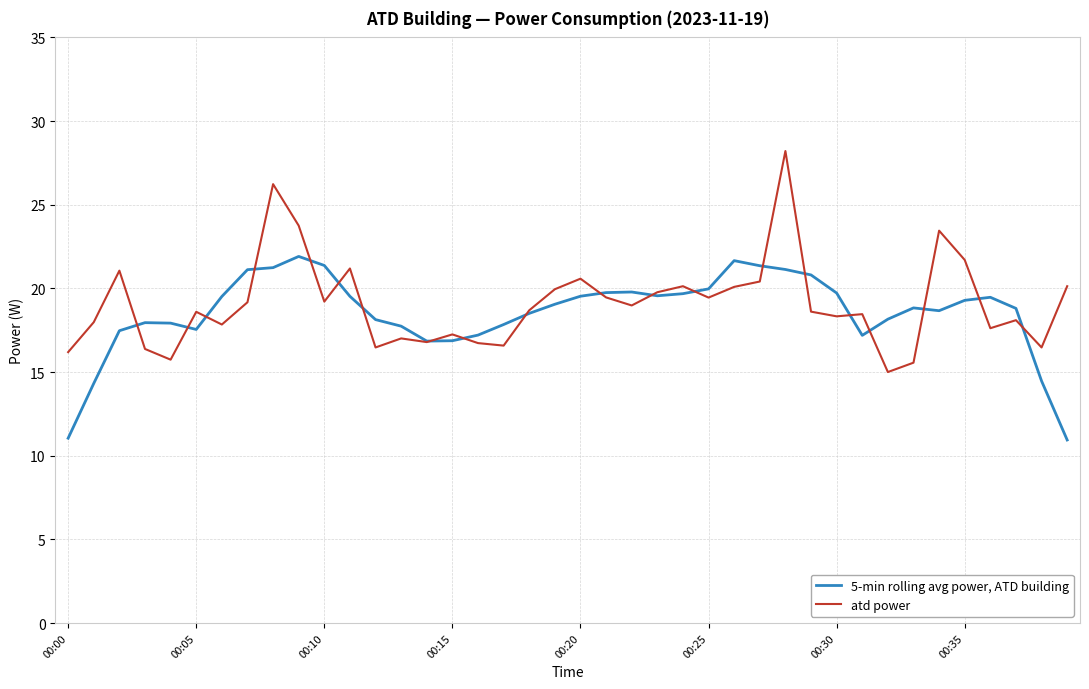

What is the difference between the second highest and minimum values in the atd power series?

11.2